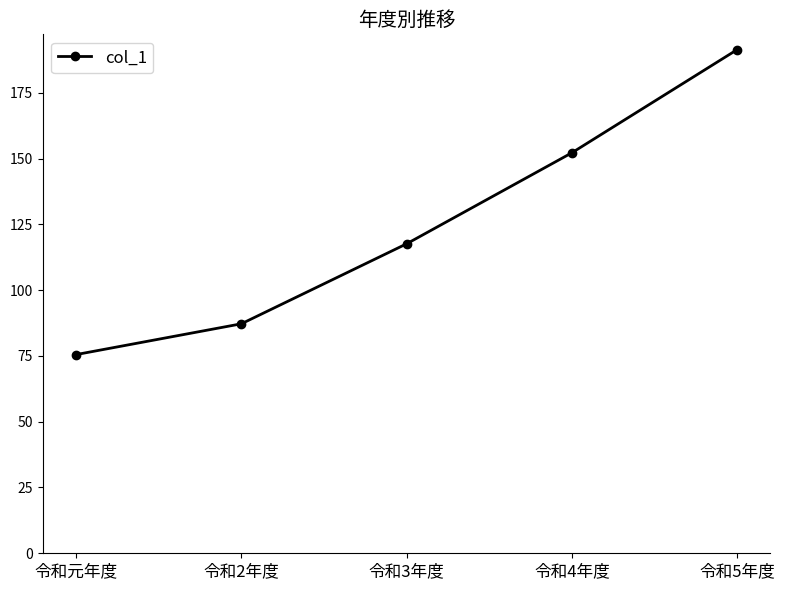

At which category does the chart reach its minimum across all series?

令和元年度